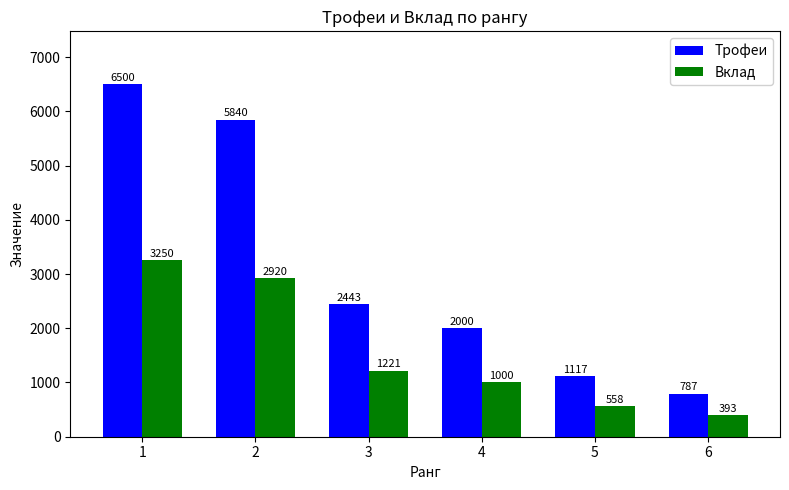

Where is Вклад nearest to the value 1821?

3